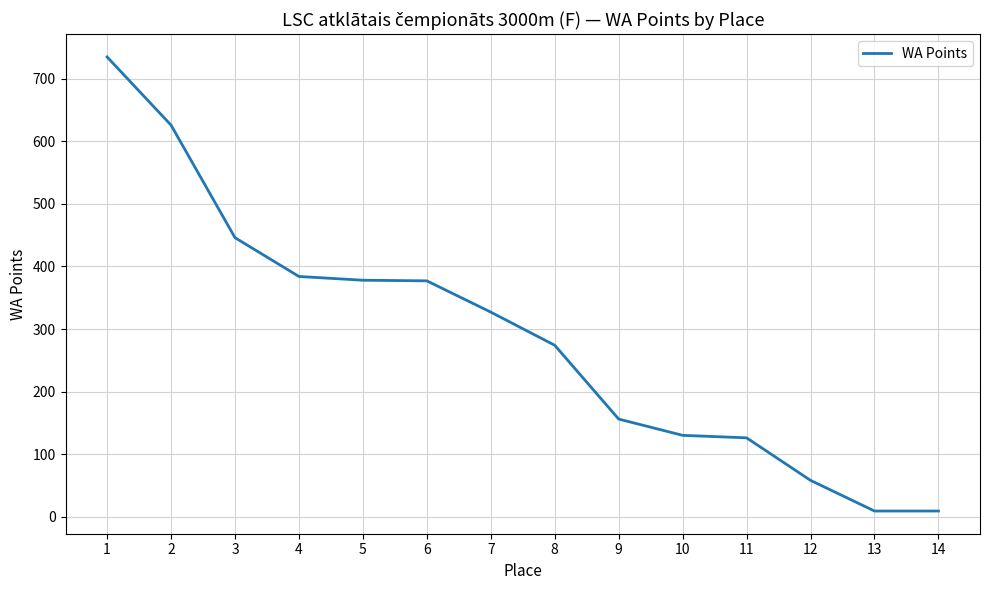

The value at 1 is 1037. True or false?

False